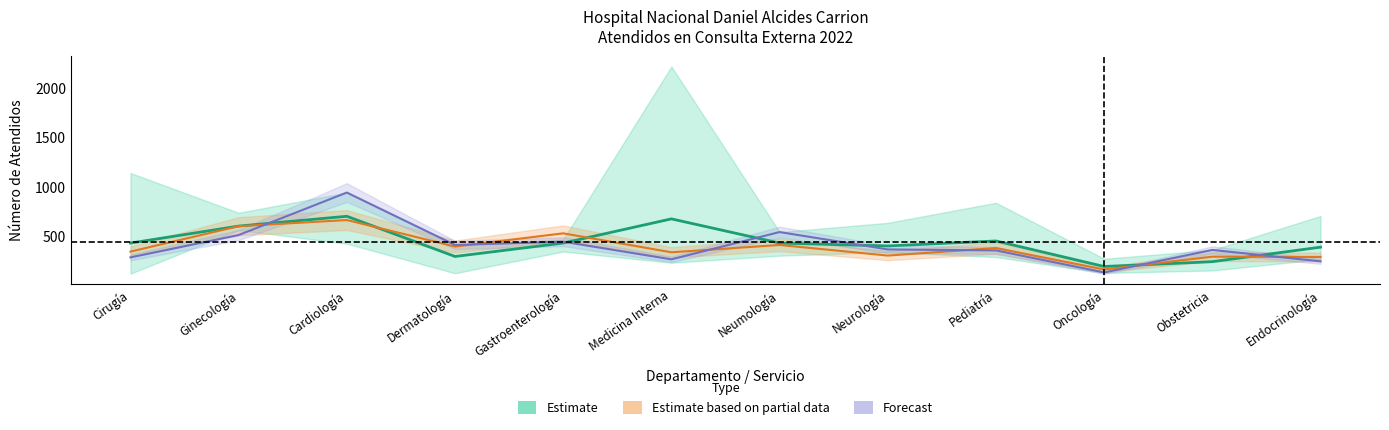

List the series in order of their overall mean, lowest first.

Estimate based on partial data, Forecast, Estimate